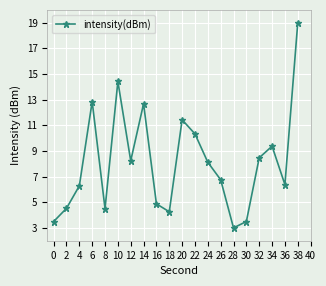

What is the average value?

8.1